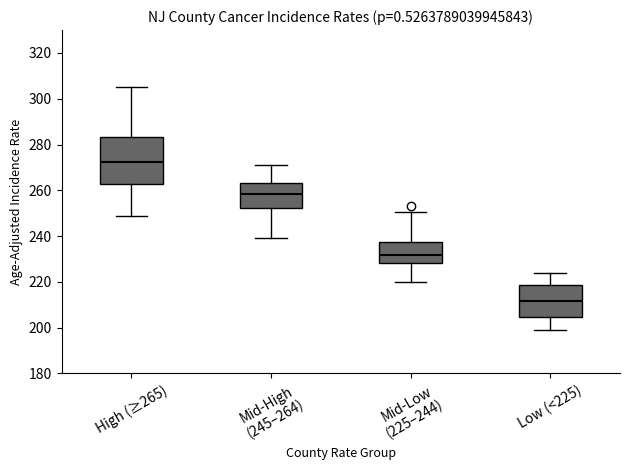

Where does the median line of the box for Mid-Low (225–244) sit on the y-axis? The values are not printed on the chart, so give them approximately, as read against the axis.

232